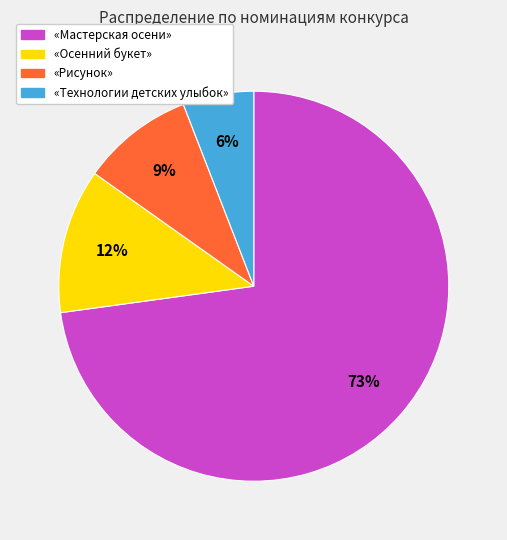

To the nearest percent, what is the average slice percentage?

25%